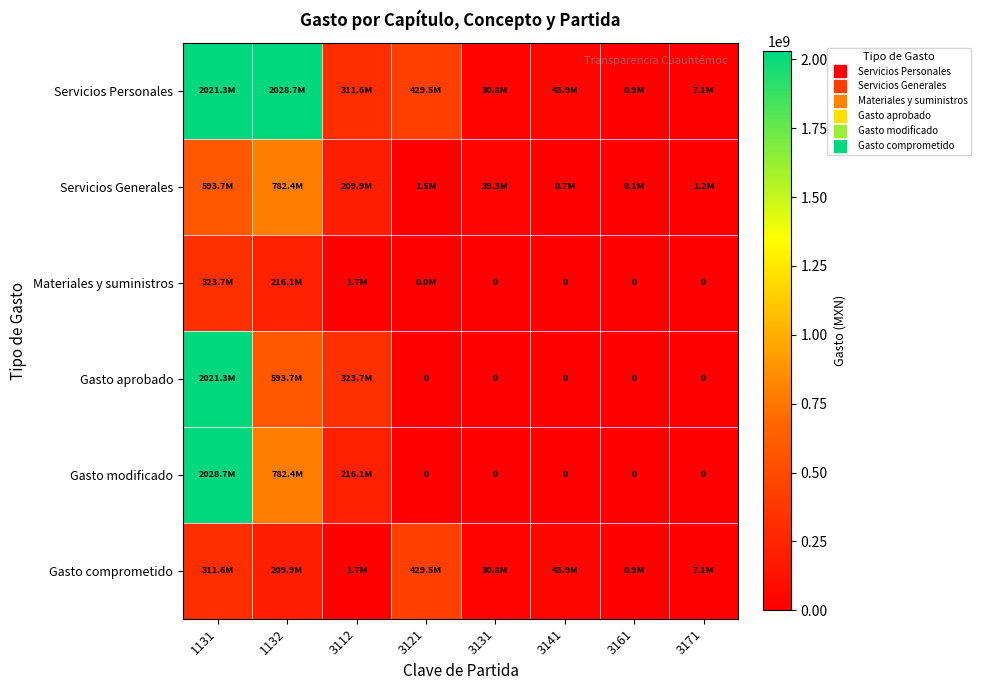

What is the difference between the highest and lowest values at 3112?

321979766.6